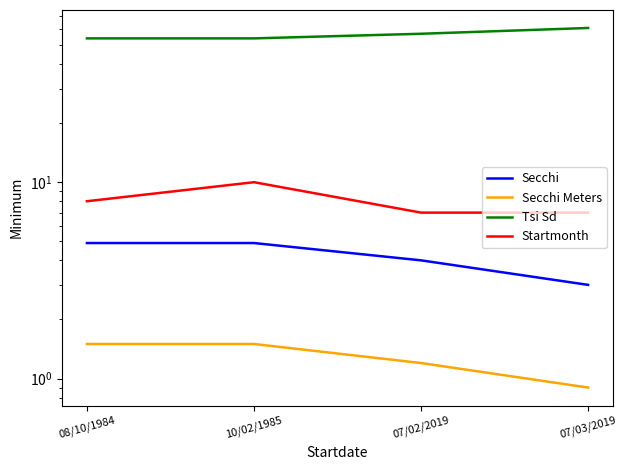

Count the number of categories in the chart.

4